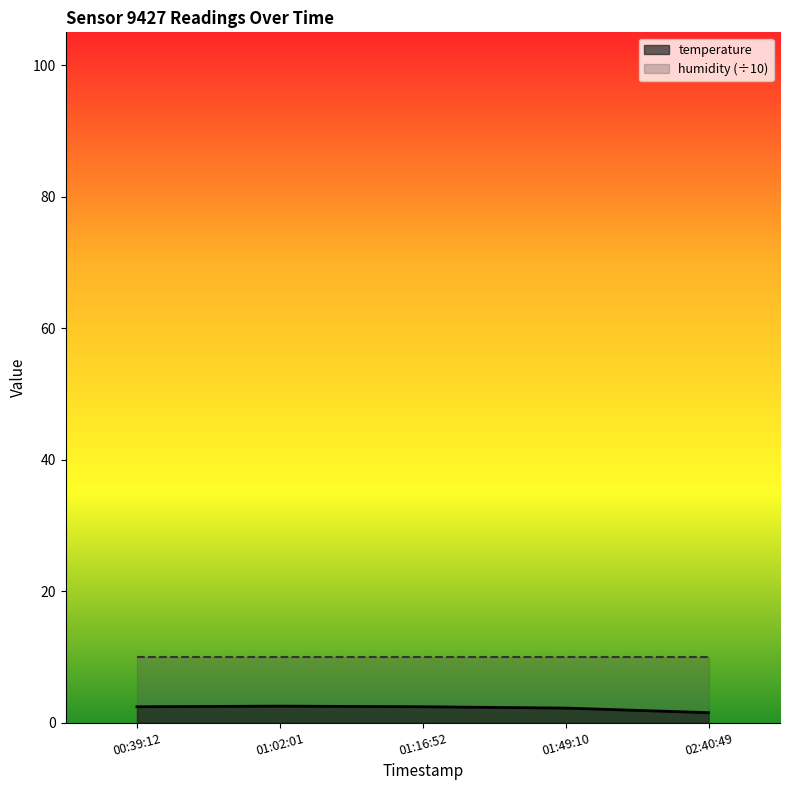

How many interior local peaks (higher than both neighbors) does the data have?

1